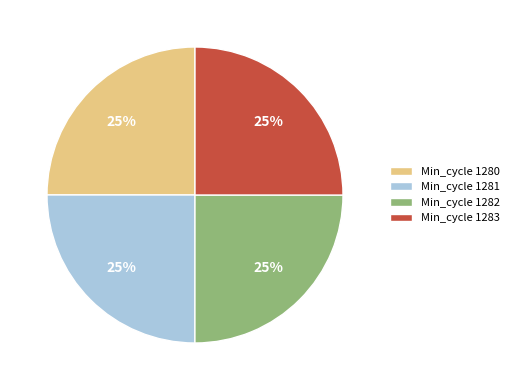

True or false: Min_cycle 1281 accounts for 15% of the total.

False